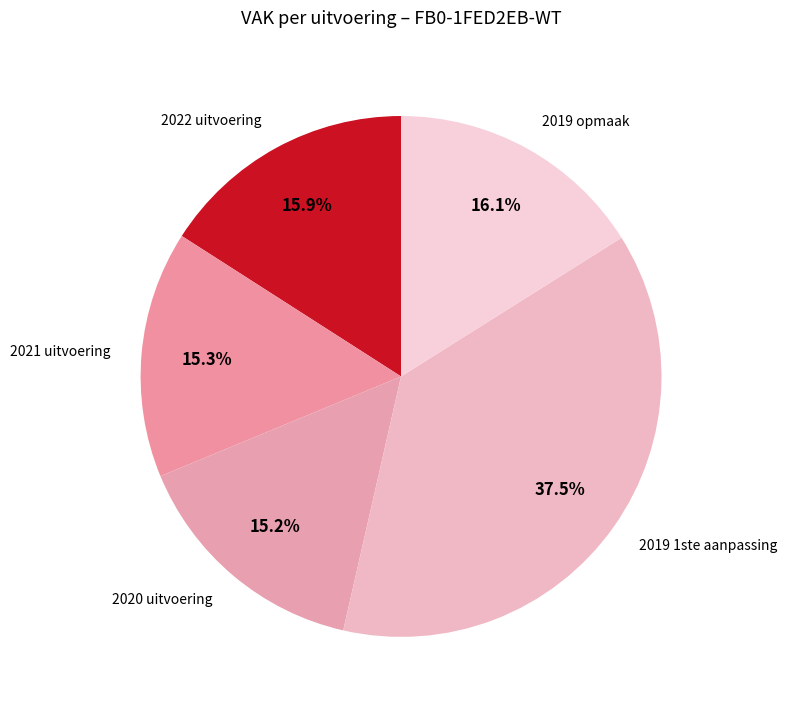

The 2020 uitvoering slice represents 15% of the pie. True or false?

True